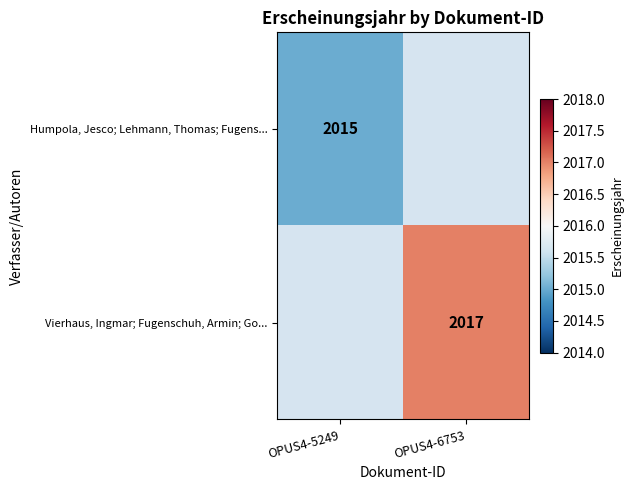

The value of Vierhaus, Ingmar; Fugenschuh, Armin; Go... at OPUS4-6753 is 2875. True or false?

False